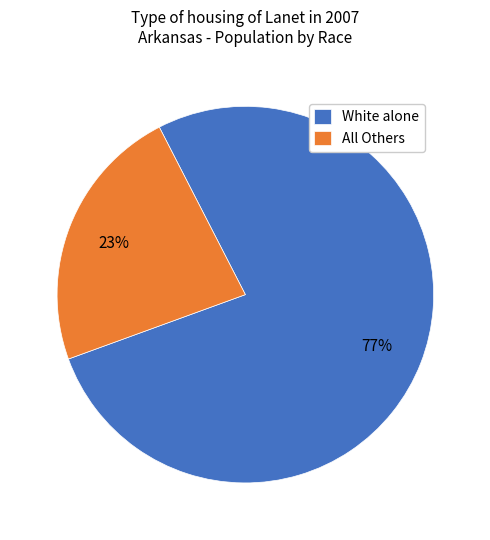

Is it true that All Others is 23% of the pie?

True